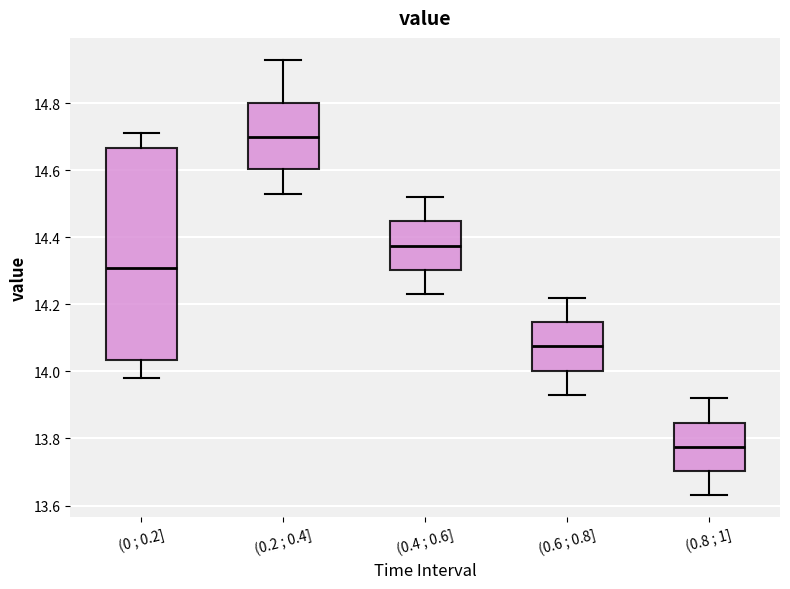

Where is the lower edge of the box for (0.4 ; 0.6] on the y-axis? The values are not printed on the chart, so give them approximately, as read against the axis.

14.30